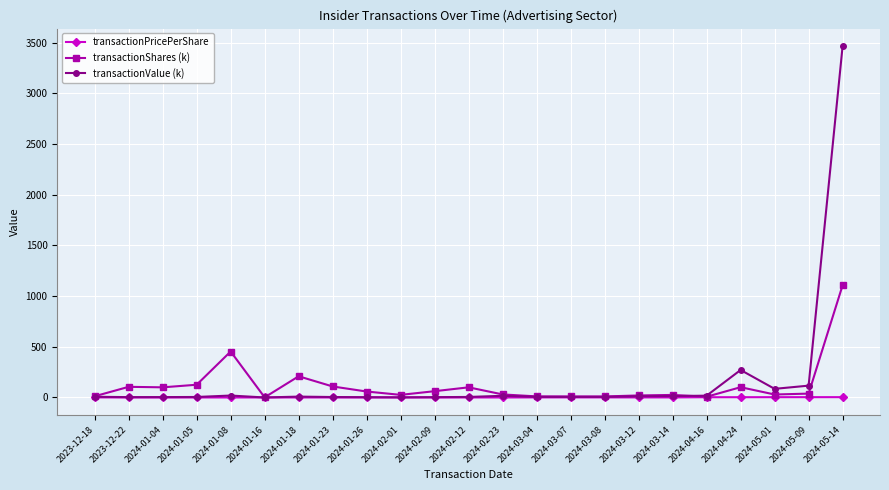

Where is transactionShares (k) nearest to the value 553?

2024-01-08